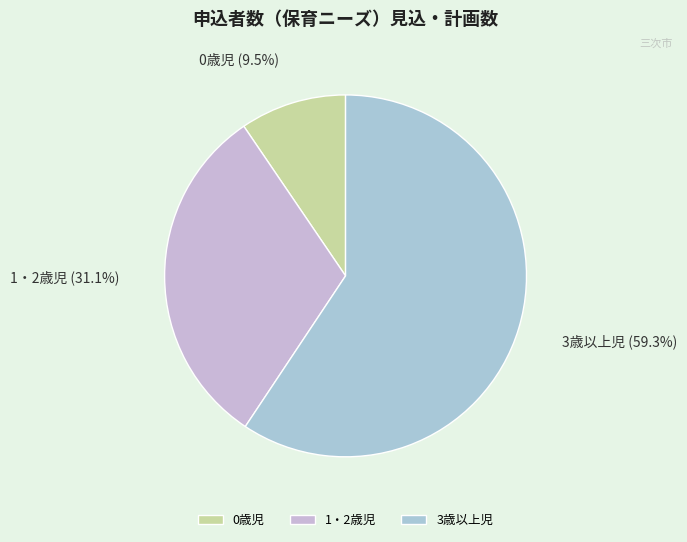

Which slice is the smallest?

0歳児